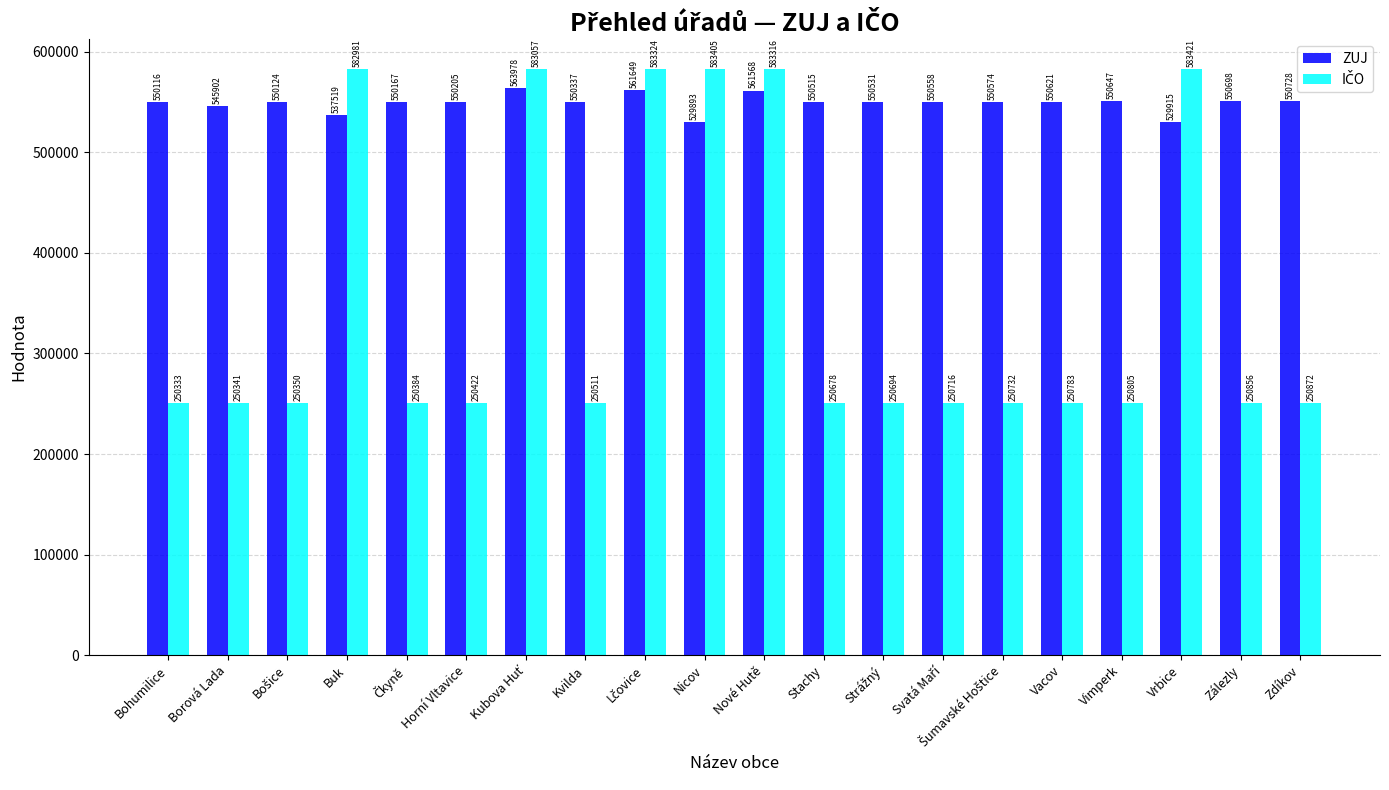

What is the value of the ZUJ bar at the 5th from the left?

550167